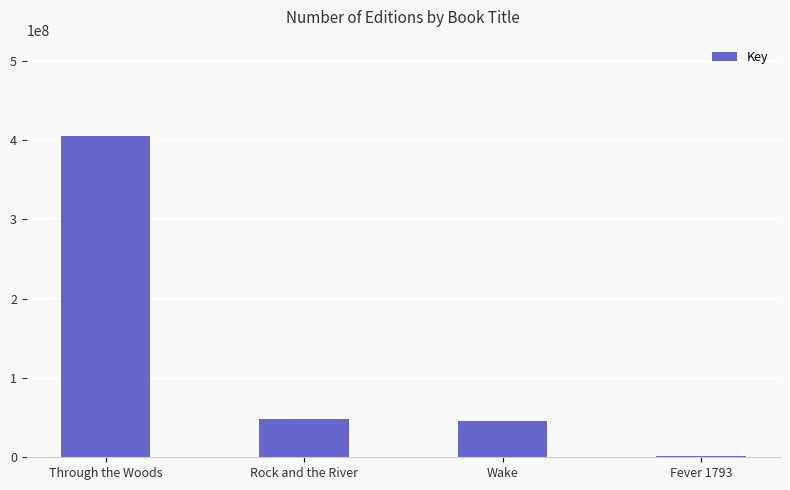

Where does the data first go above 48551525?

Through the Woods